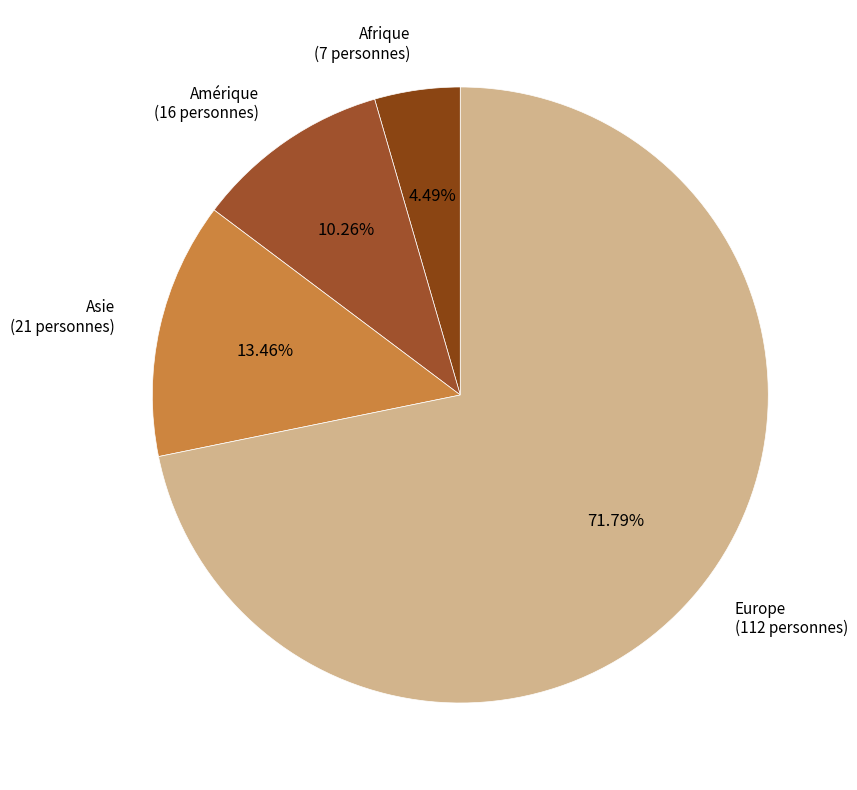

Rank the categories by value from highest to lowest.

Europe, Asie, Amérique, Afrique